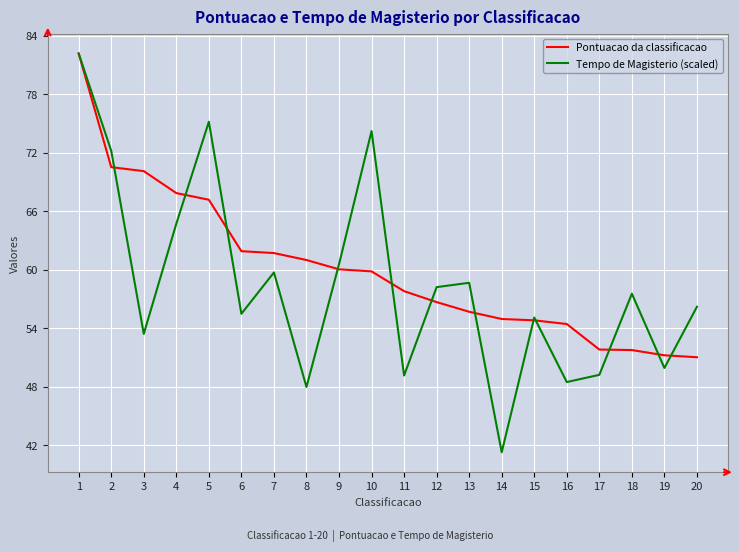

What are all the series names shown in the legend?

Pontuacao da classificacao, Tempo de Magisterio (scaled)